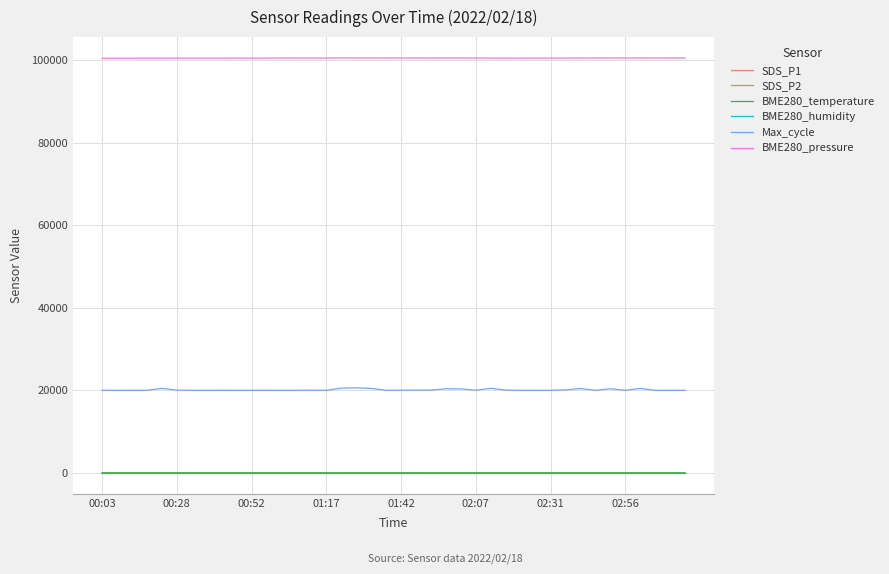

True or false: BME280_humidity and Max_cycle intersect in this chart.

False